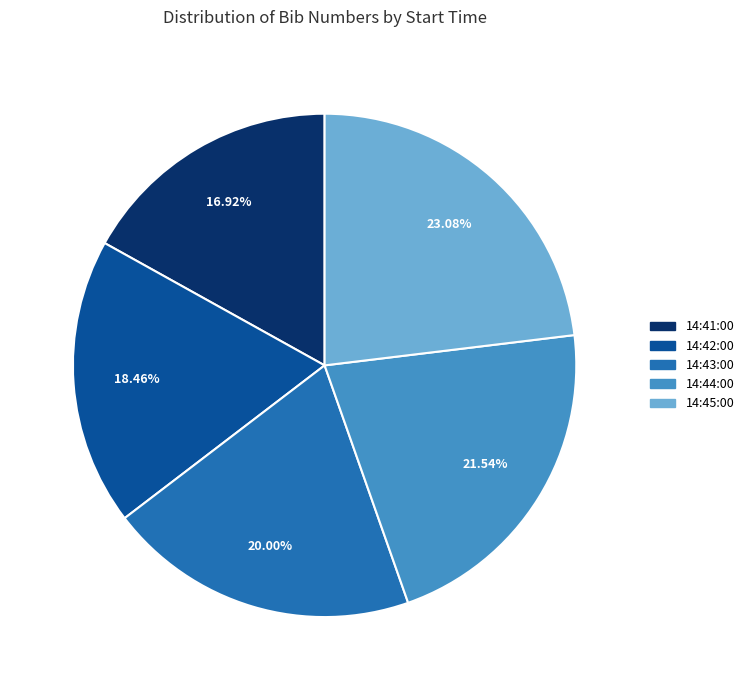

What is the largest slice in the pie chart?

14:45:00